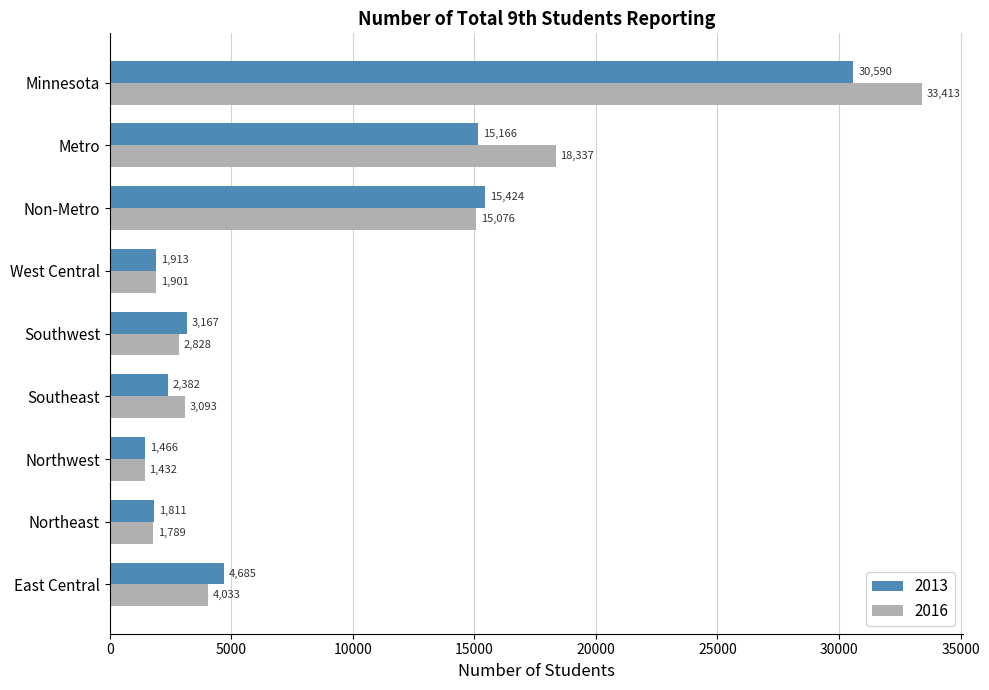

Which series changed the most between West Central and Non-Metro?

2013